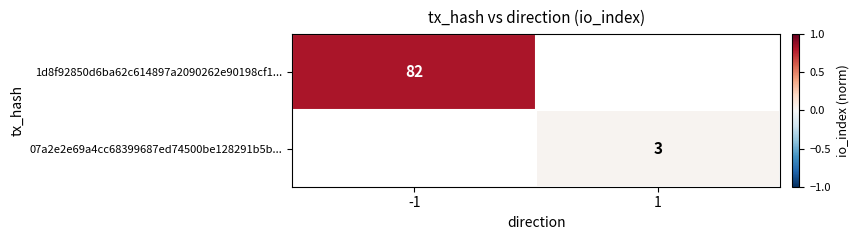

The value of 1d8f92850d6ba62c614897a2090262e90198cf1... at -1 is 82. True or false?

True